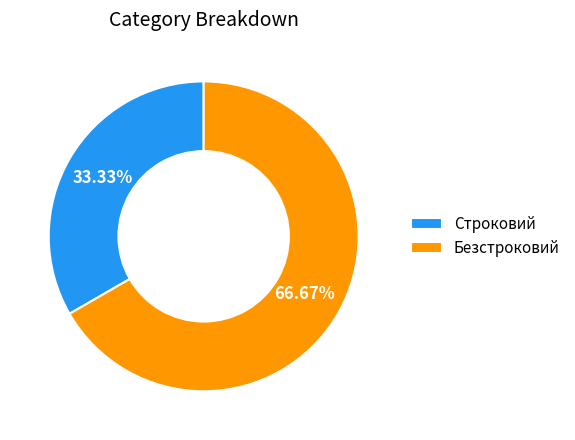

What percentage is the Строковий slice, to the nearest percent?

33%